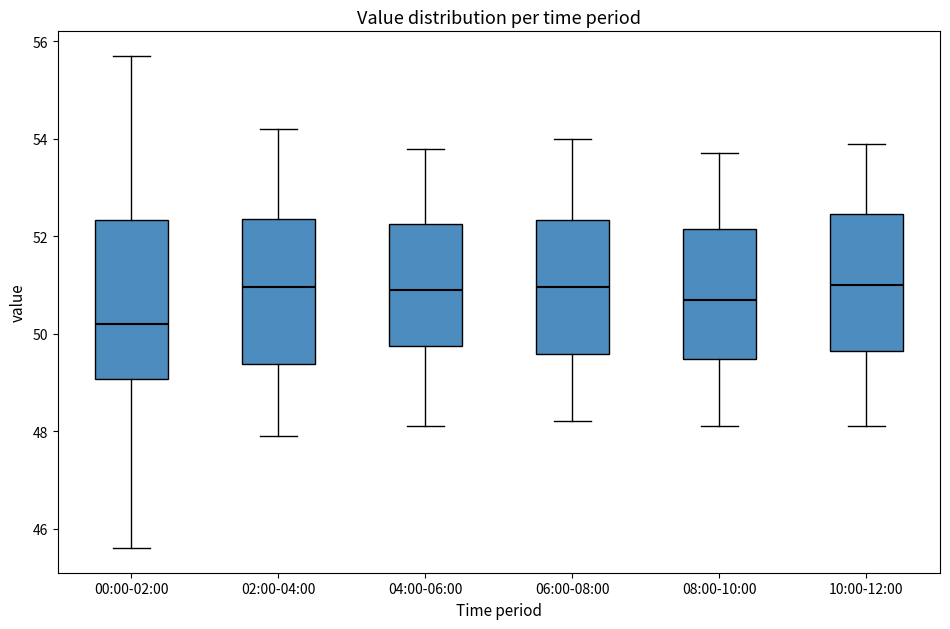

Reading left to right, read every box against the y-axis: the position of its median line, the range the box covers, and the ends of its whiskers. The values are not printed on the chart, so give them approximately, as read against the axis.

00:00-02:00: median 50.2, box 49.0 to 52.4, whiskers 45.6 to 55.8
02:00-04:00: median 51.0, box 49.4 to 52.4, whiskers 48.0 to 54.2
04:00-06:00: median 51.0, box 49.8 to 52.2, whiskers 48.2 to 53.8
06:00-08:00: median 51.0, box 49.6 to 52.4, whiskers 48.2 to 54.0
08:00-10:00: median 50.8, box 49.4 to 52.2, whiskers 48.2 to 53.8
10:00-12:00: median 51.0, box 49.6 to 52.4, whiskers 48.2 to 54.0